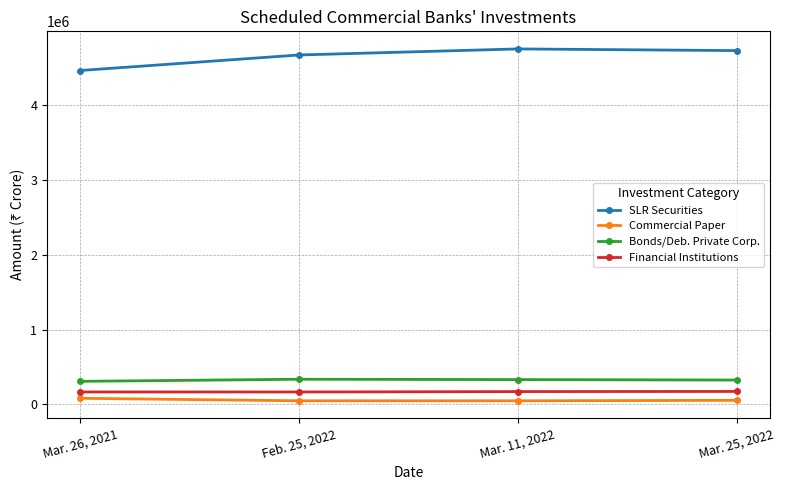

What is the label of the 4th point from the left?

Mar. 25, 2022